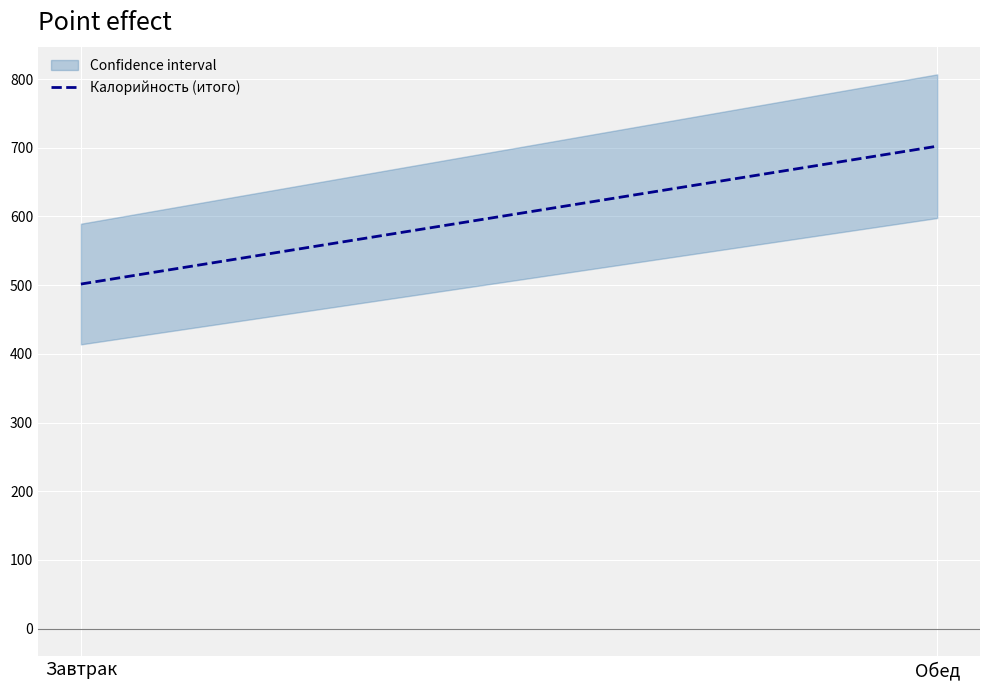

What is the change in value from Завтрак to Обед?

+200.7